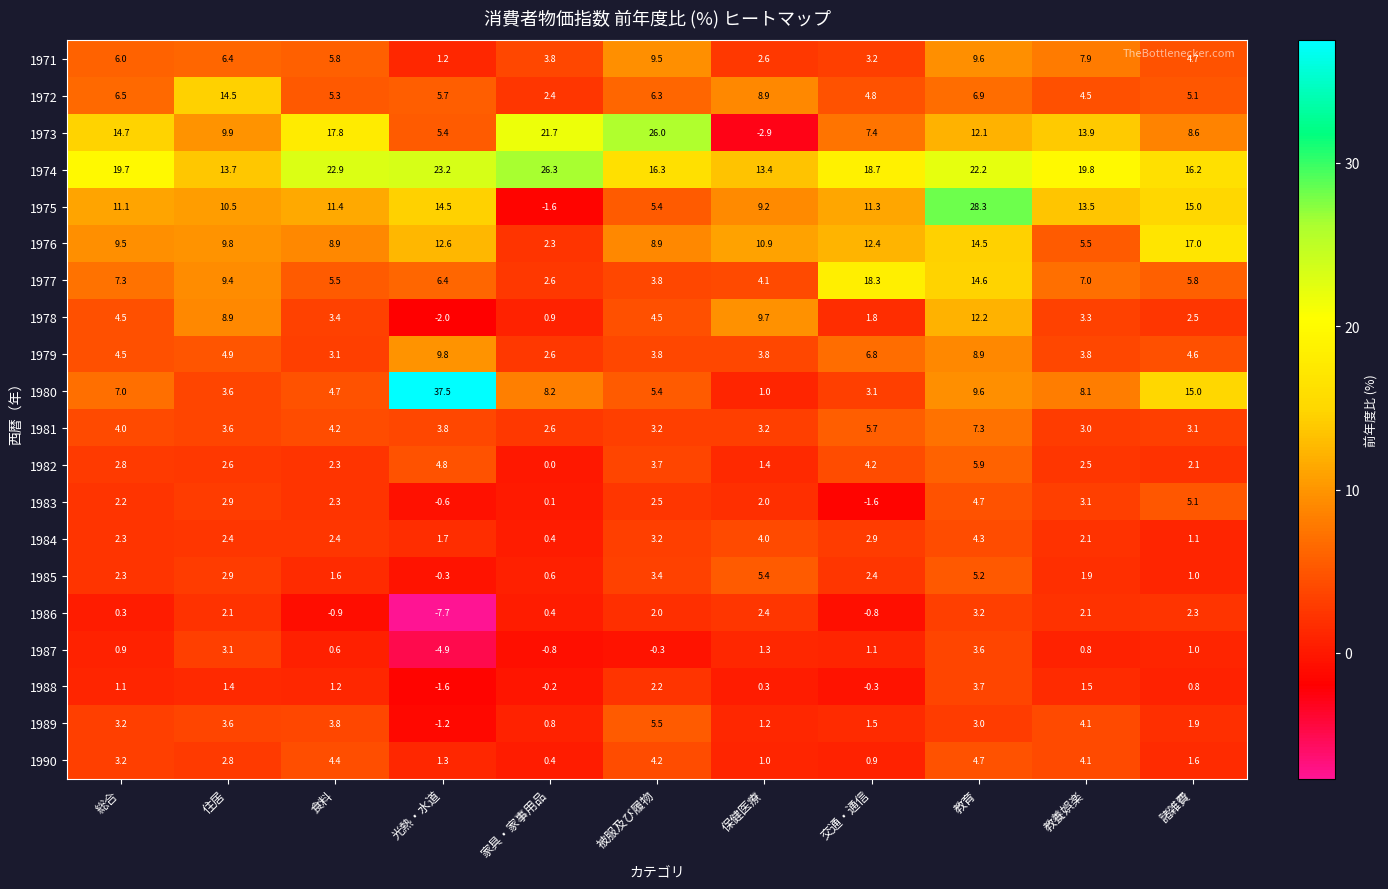

Is it true that 1971 equals 9.6 at 教育?

True